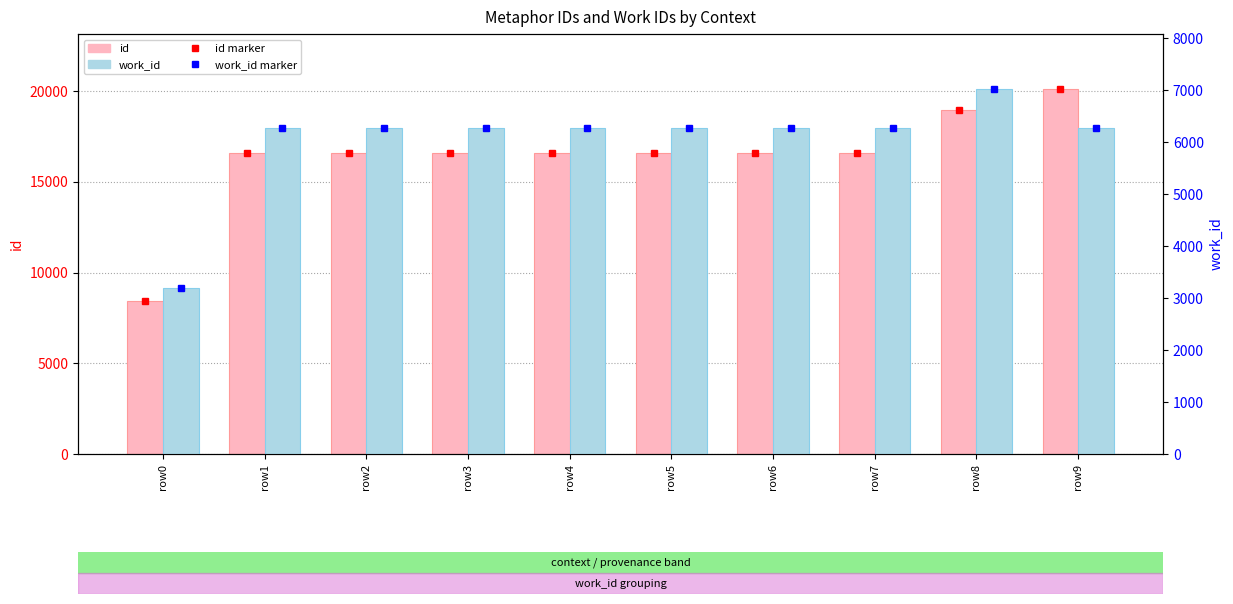

What is the greatest value displayed?

20132